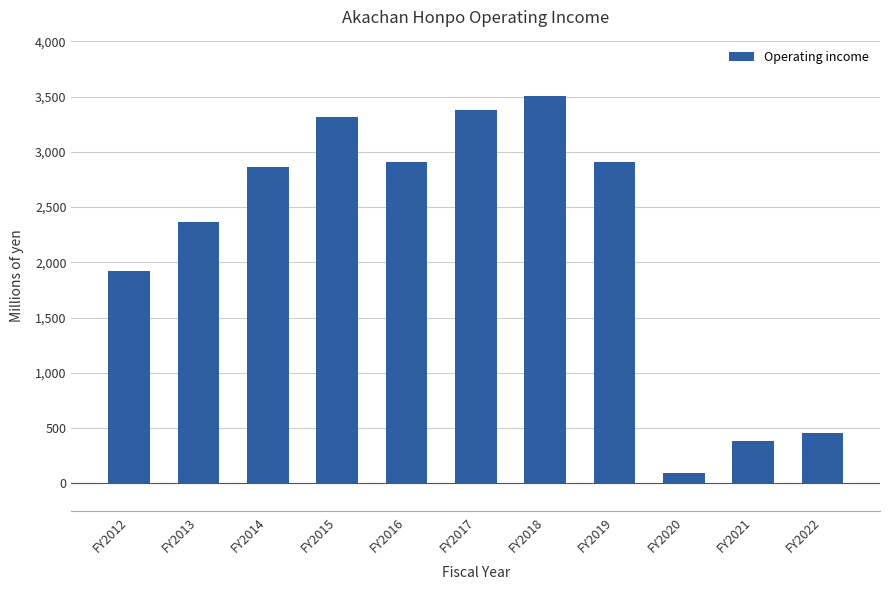

The chart shows a value of 3503 at FY2018. True or false?

True